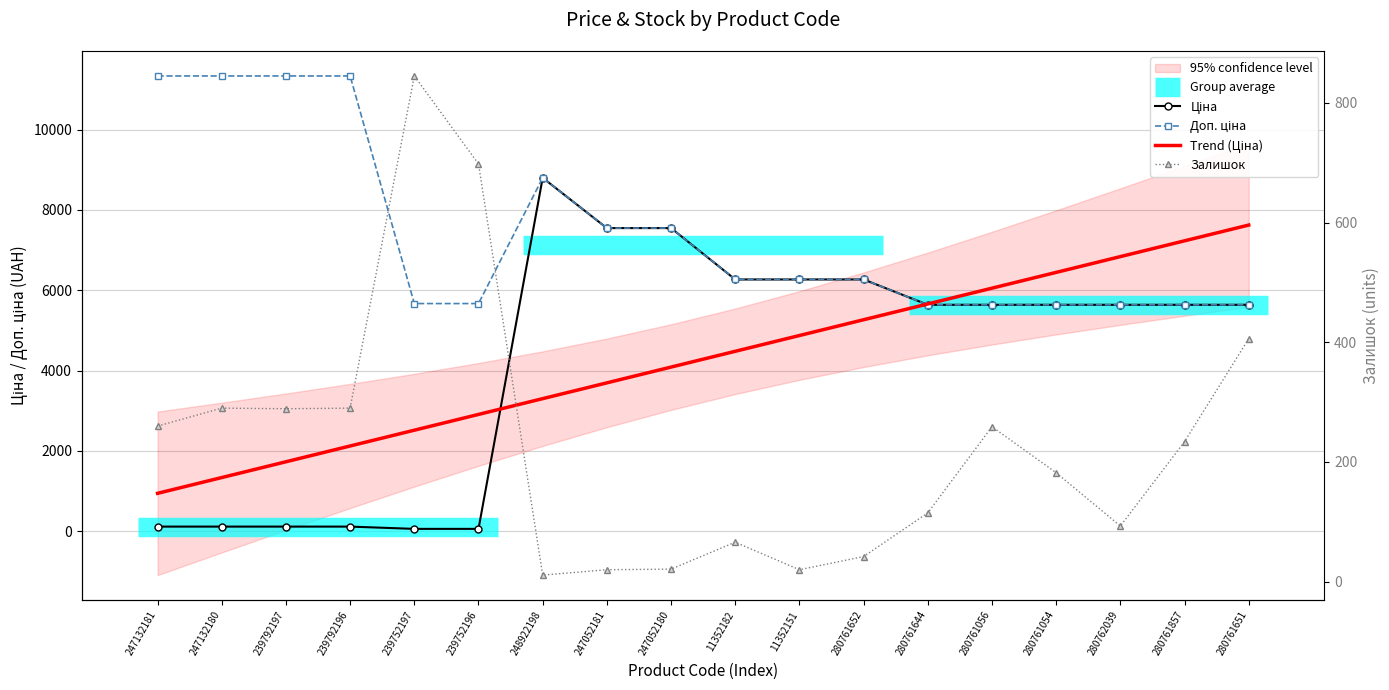

What is the approximate value of Ціна at 239752196?

56.7